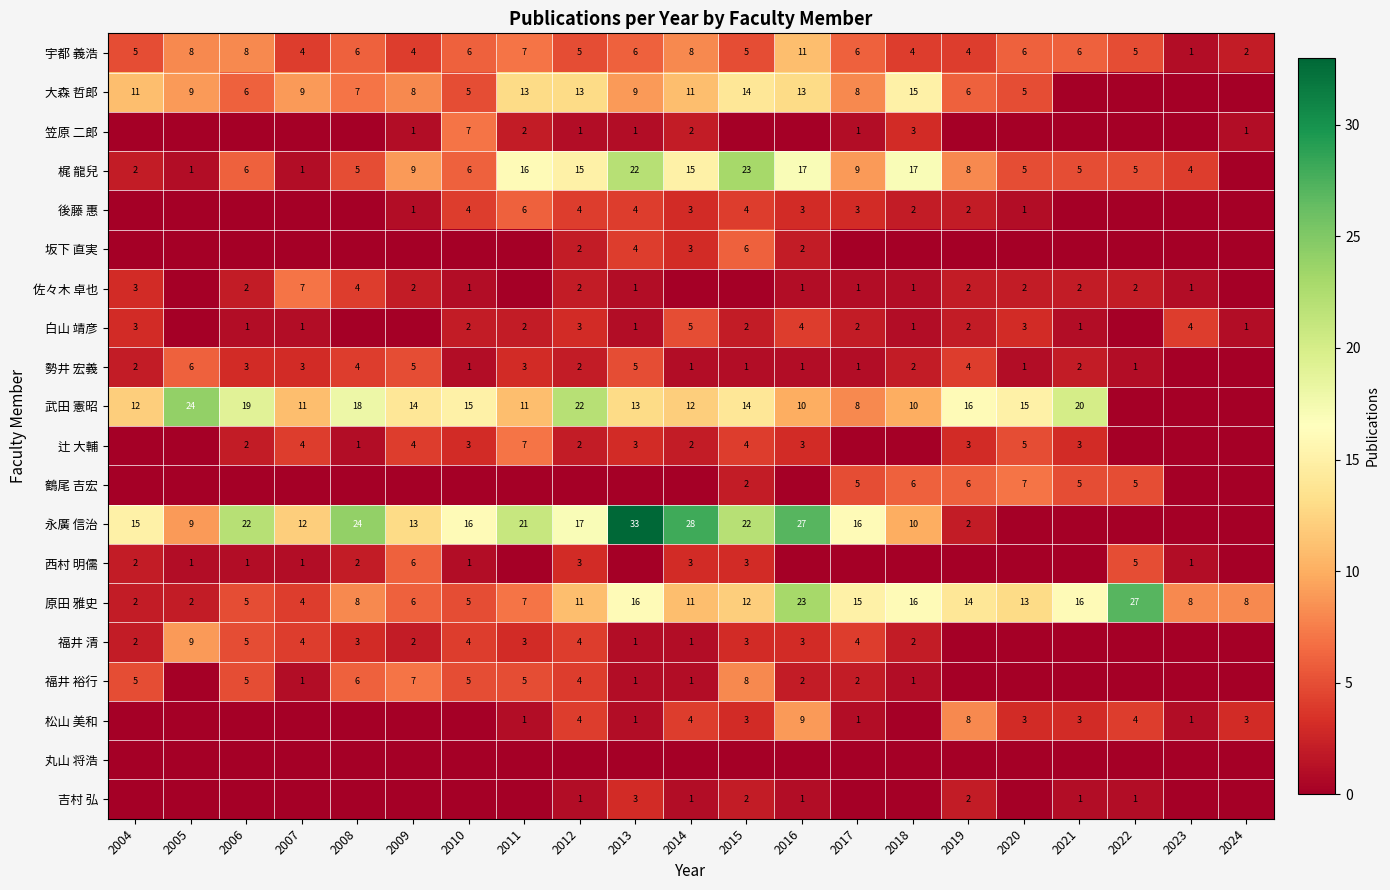

What is the difference between the second highest and minimum values in the 宇都 義浩 series?

7